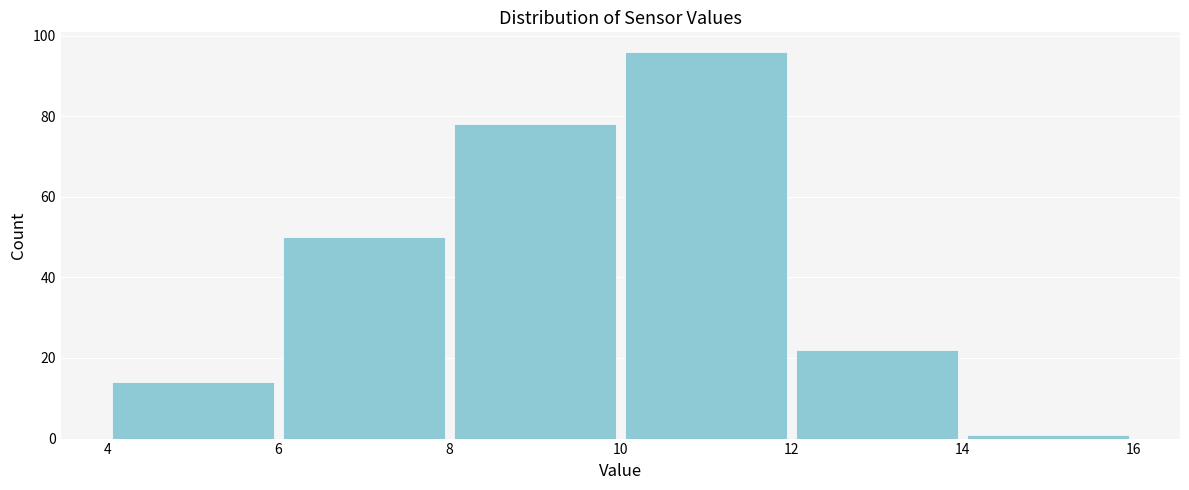

What is the height of the bar covering 6 to 8 on the x-axis? The values are not printed on the chart, so give them approximately, as read against the axis.

50